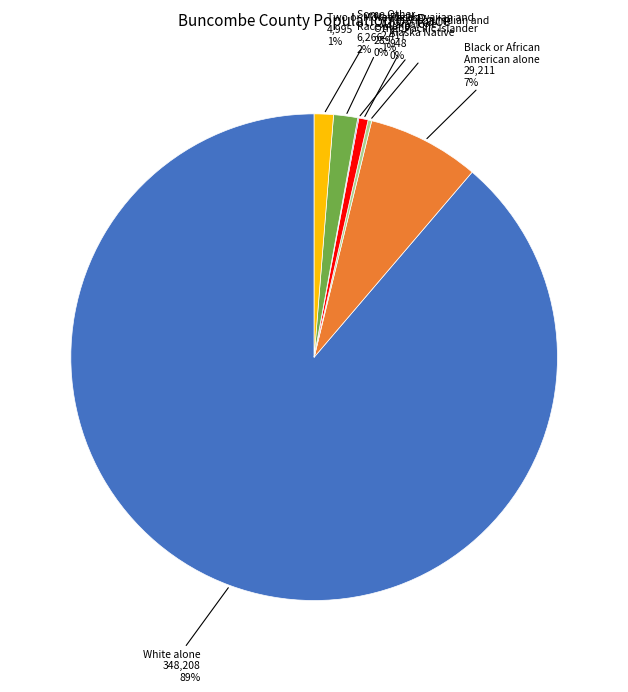

To the nearest percent, what is the difference between the largest and smallest slice percentages?

89%